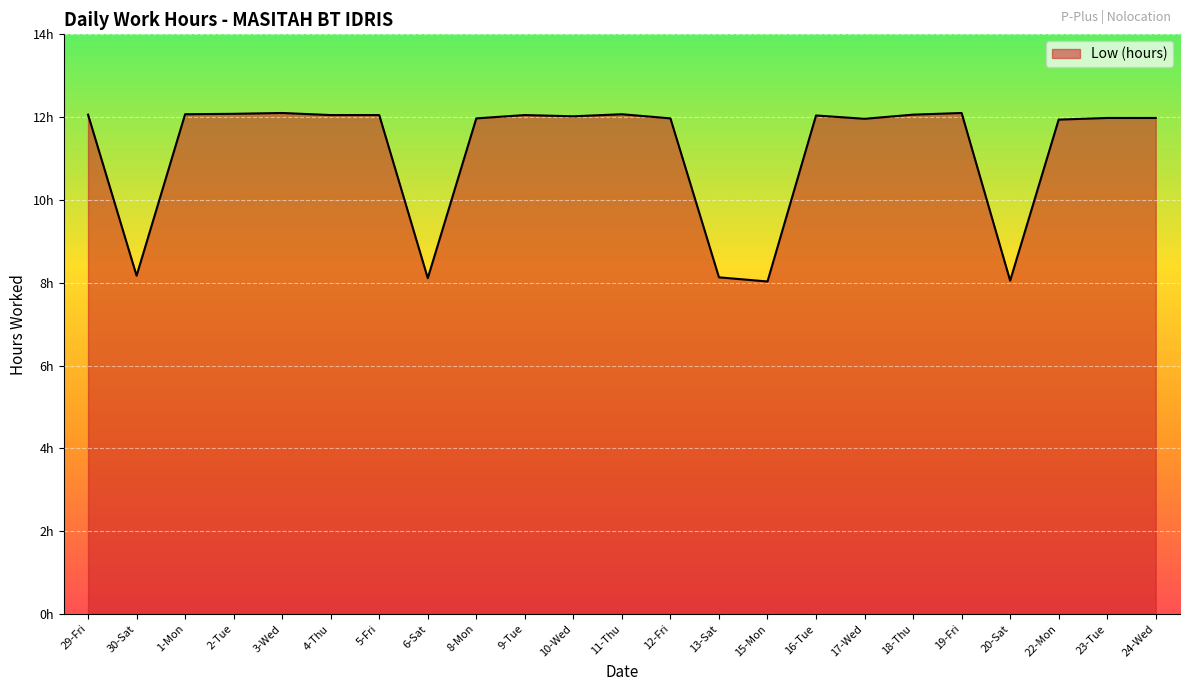

Where is the first local minimum?

30-Sat